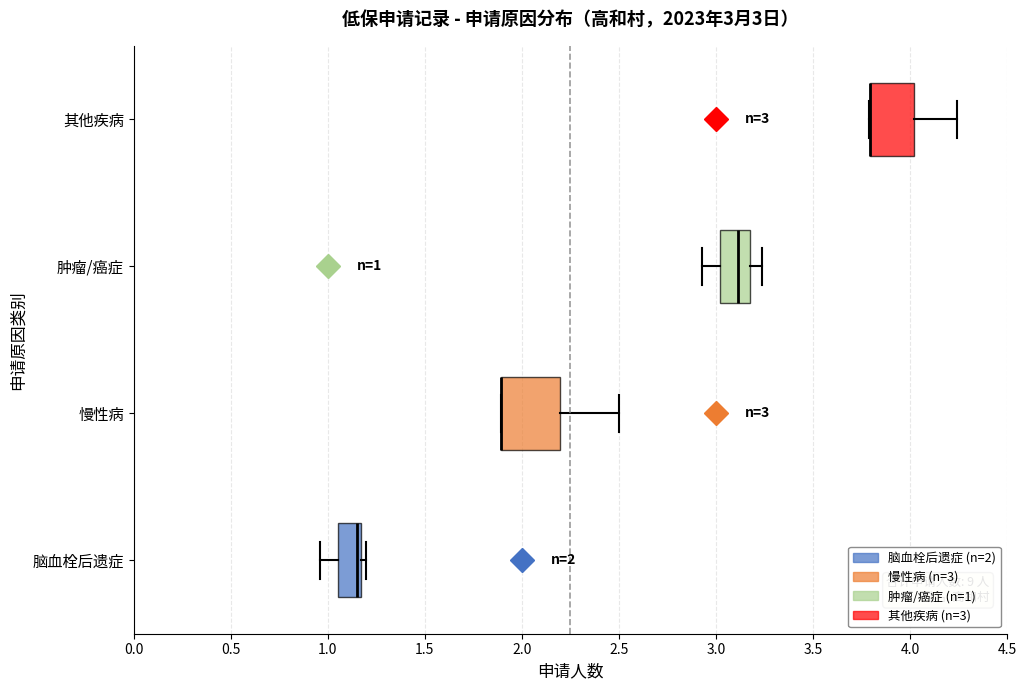

Which box is the widest, from its left edge to its right edge?

慢性病